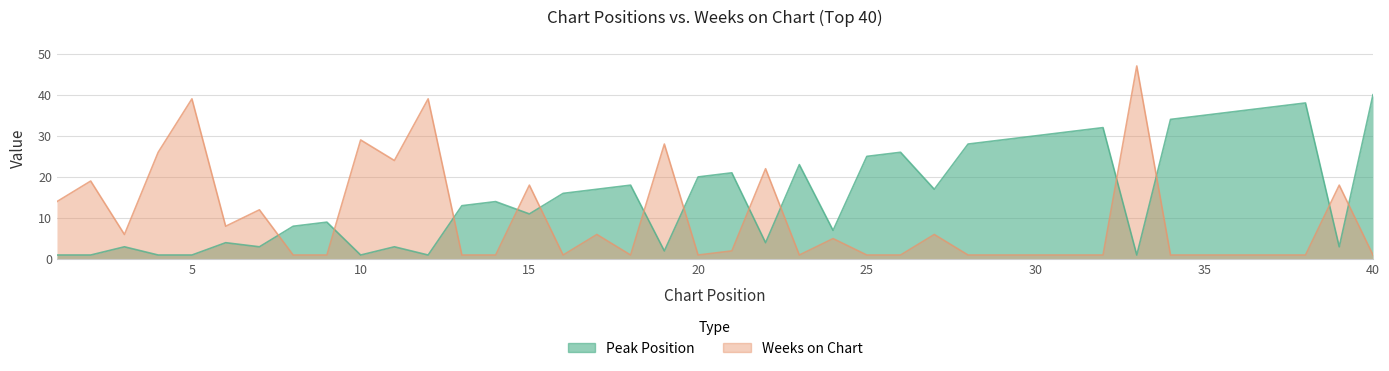

At how many categories does at least one series exceed 19?

24